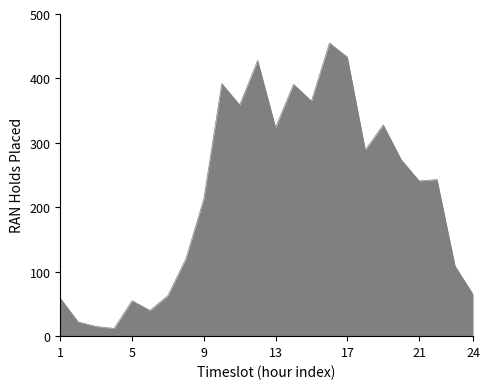

What is the minimum value shown in the chart?

12